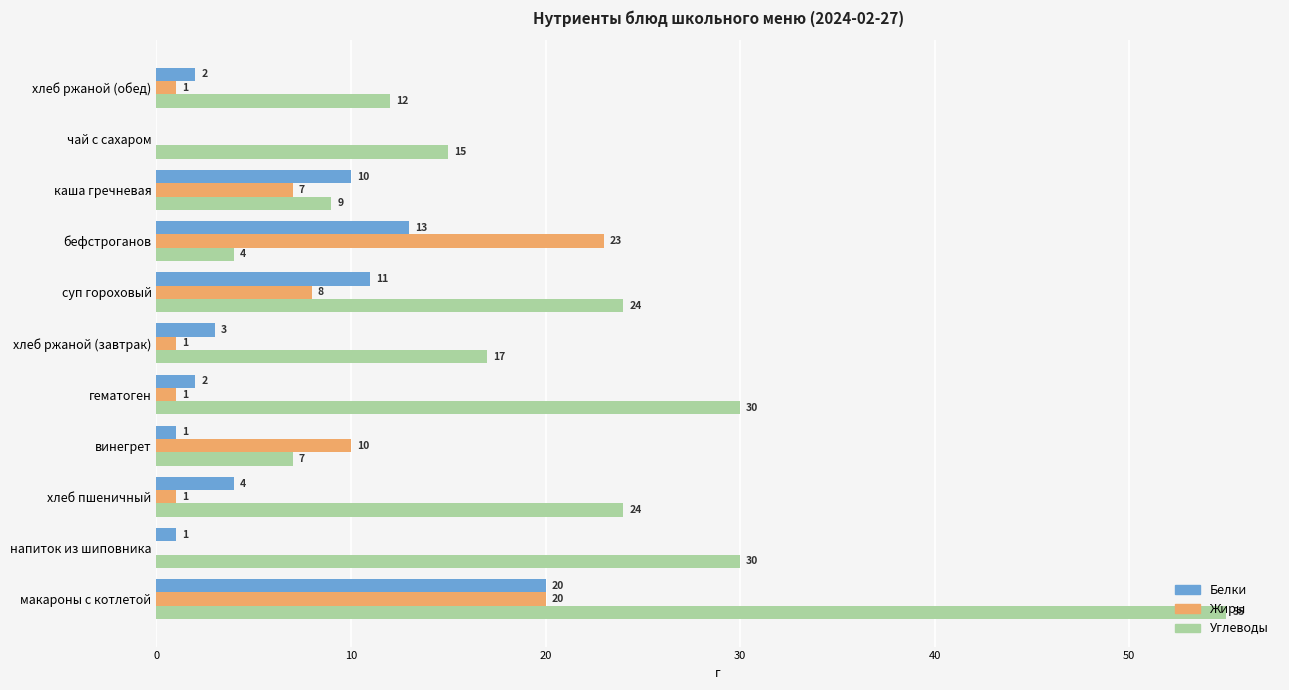

Which series has the largest range (max minus min)?

Углеводы